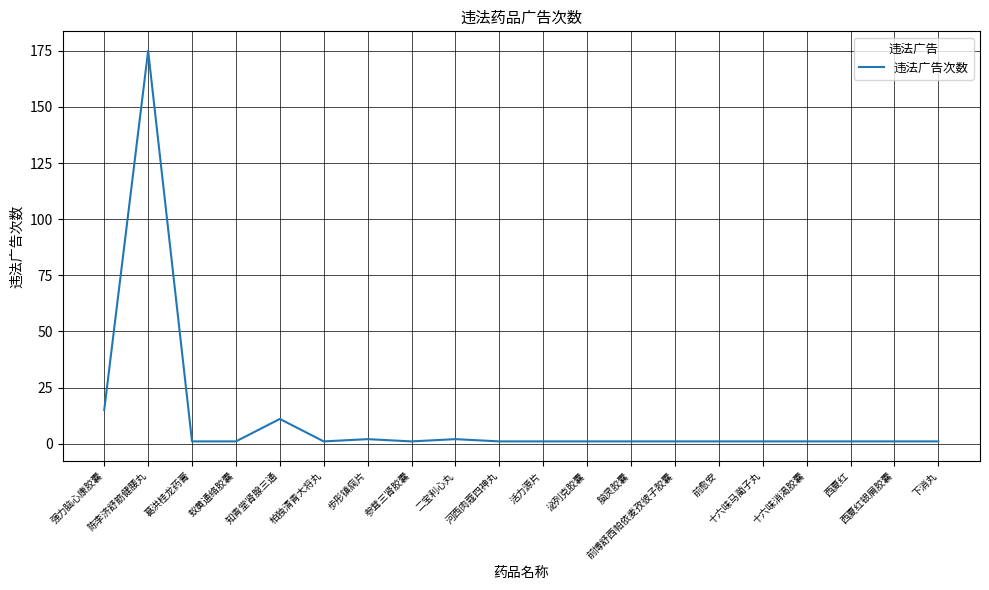

What is the sum of all values?

220